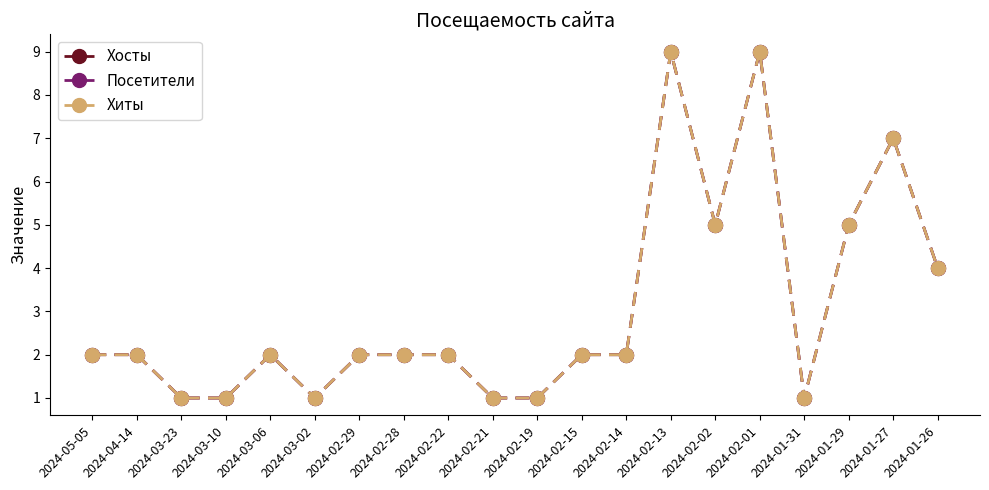

Which series has the largest total across all categories?

Хосты